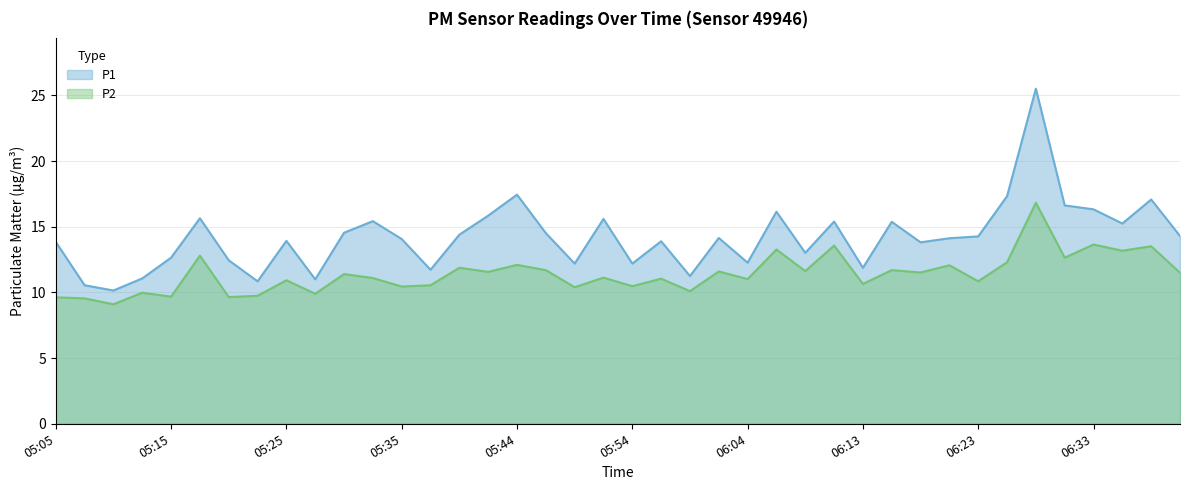

At which label is P1 closest to 17?

06:38